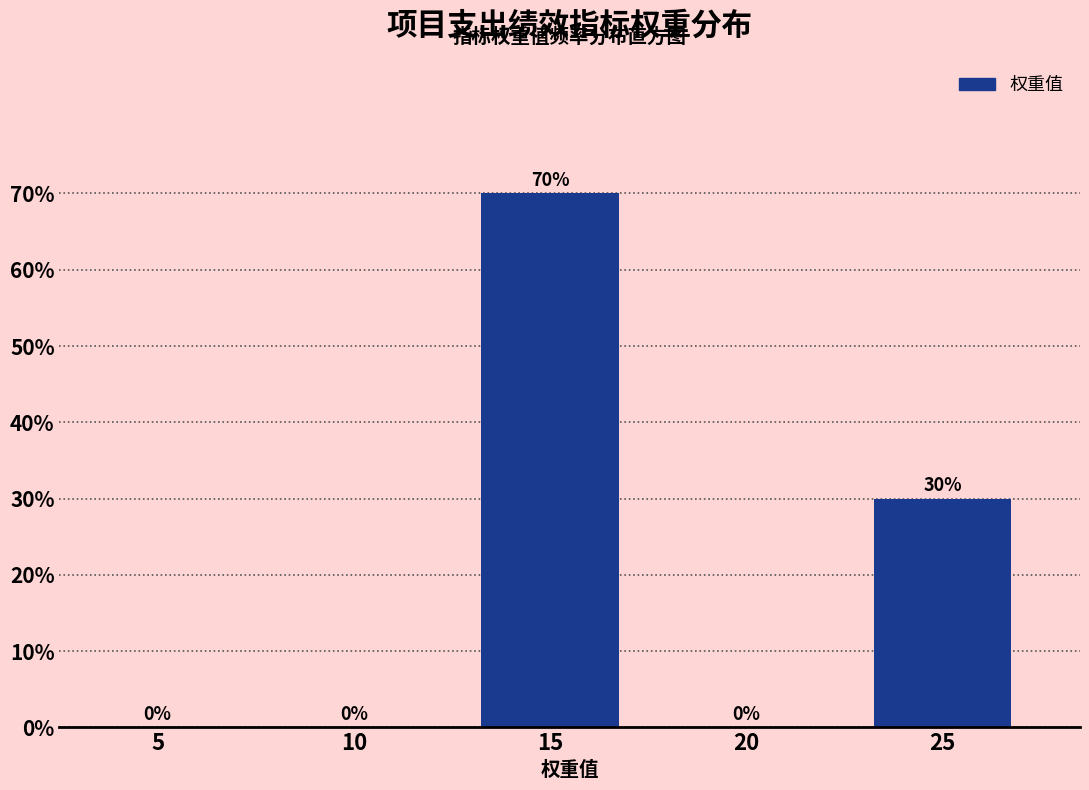

Reading right to left, extract all data points from this chart.

25=30	20=0	15=70	10=0	5=0